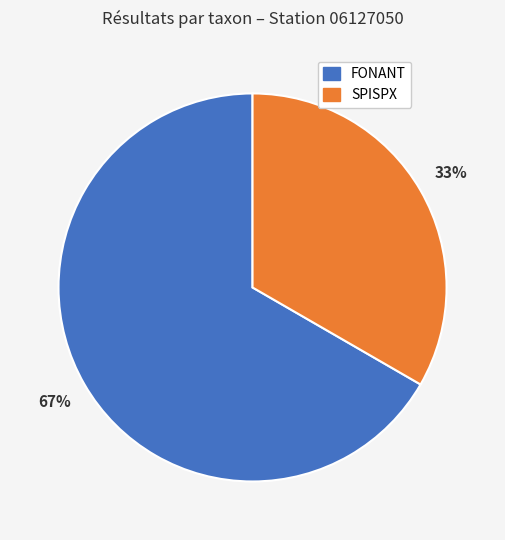

Which category has the biggest portion of the pie?

FONANT